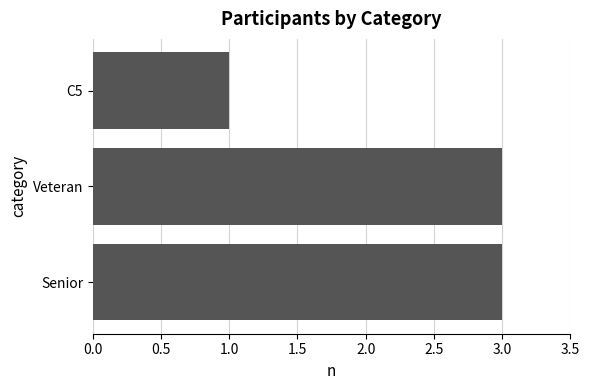

Reading bottom to top, list all the values displayed in this chart.

3	3	1